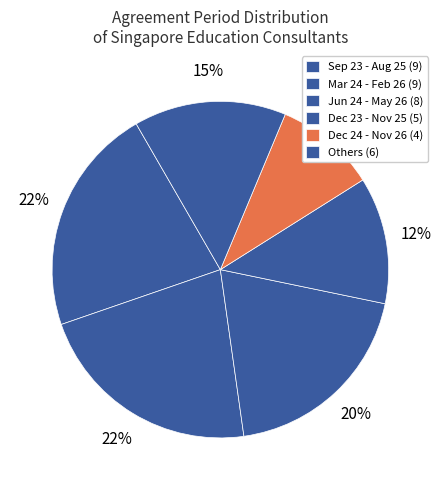

How many slices are in this pie chart?

6